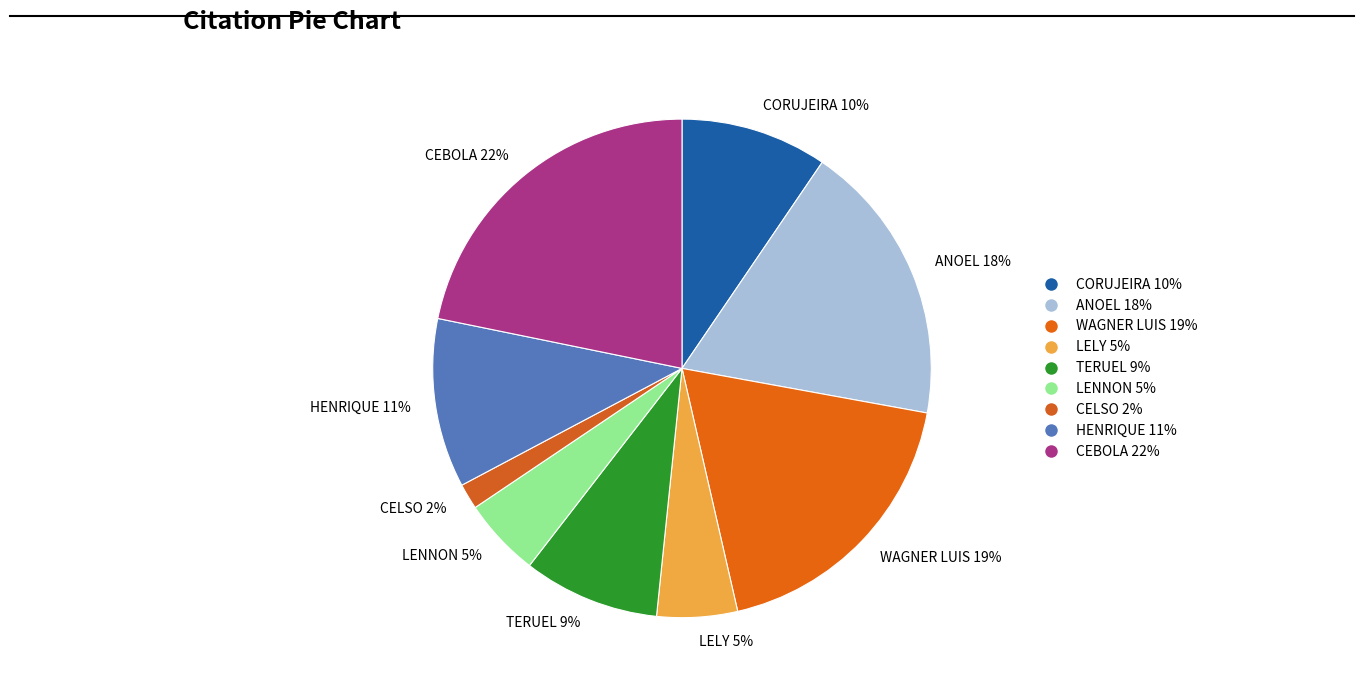

Between LELY 5% and ANOEL 18%, which is larger?

ANOEL 18%